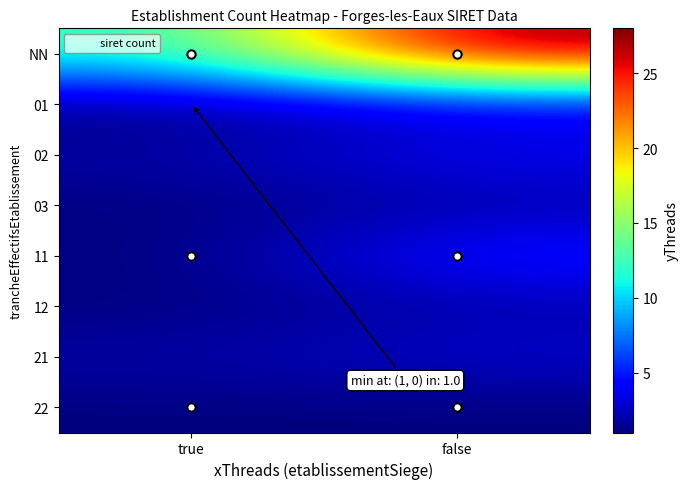

Which category has the highest value across all series?

false